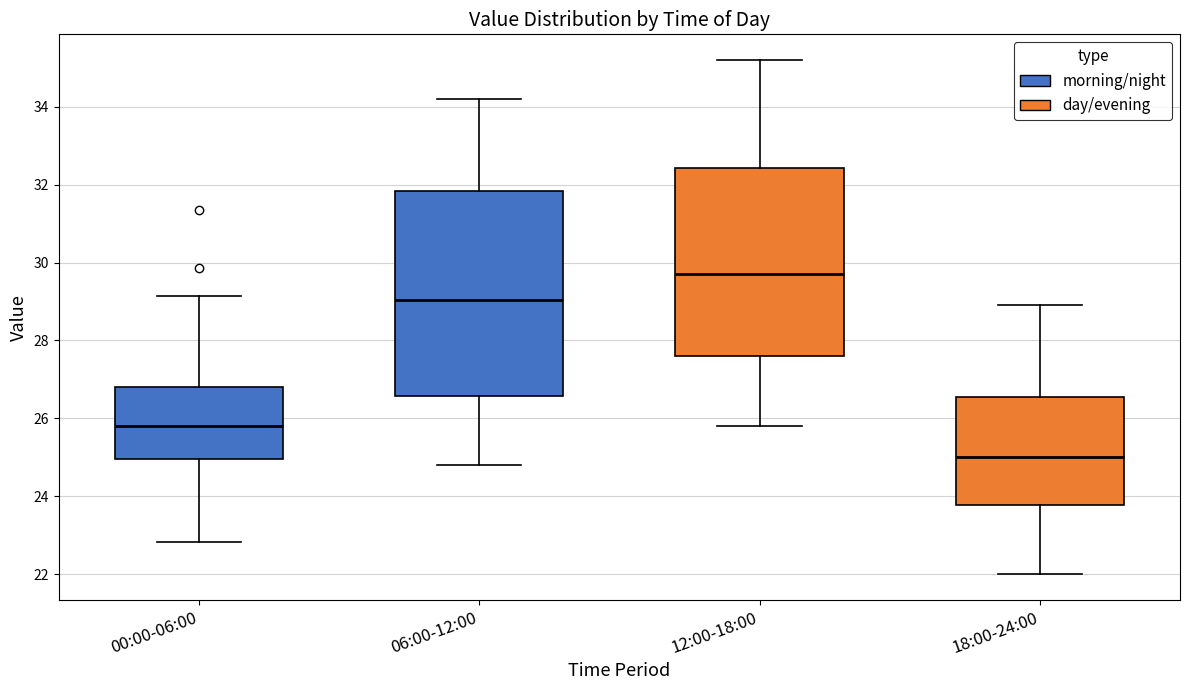

Where does the upper whisker of the box for 00:00-06:00 end on the y-axis? The values are not printed on the chart, so give them approximately, as read against the axis.

29.2